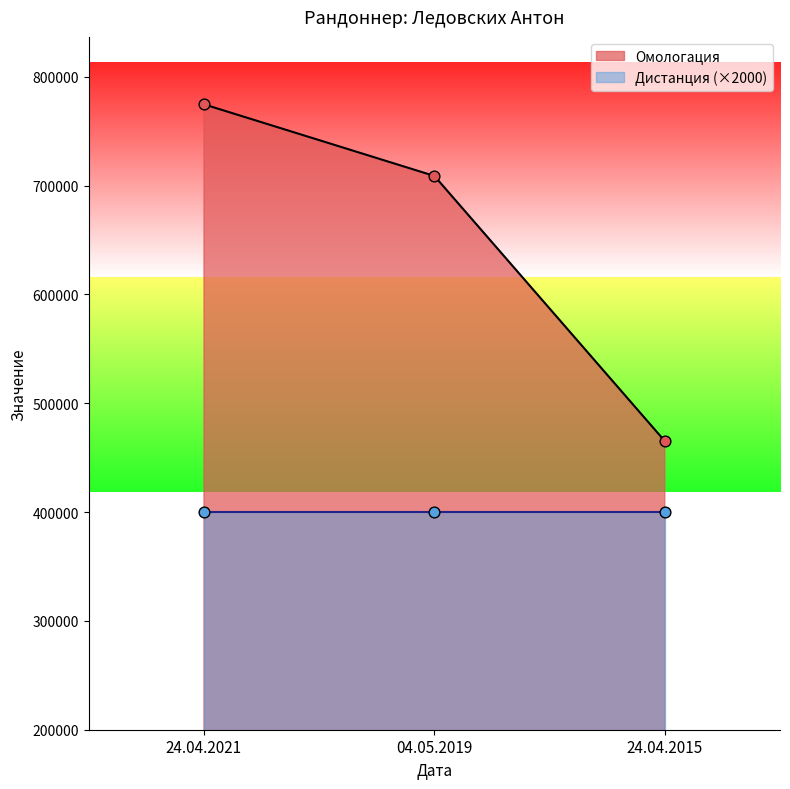

Which has a higher value, 24.04.2015 or 24.04.2021?

24.04.2021